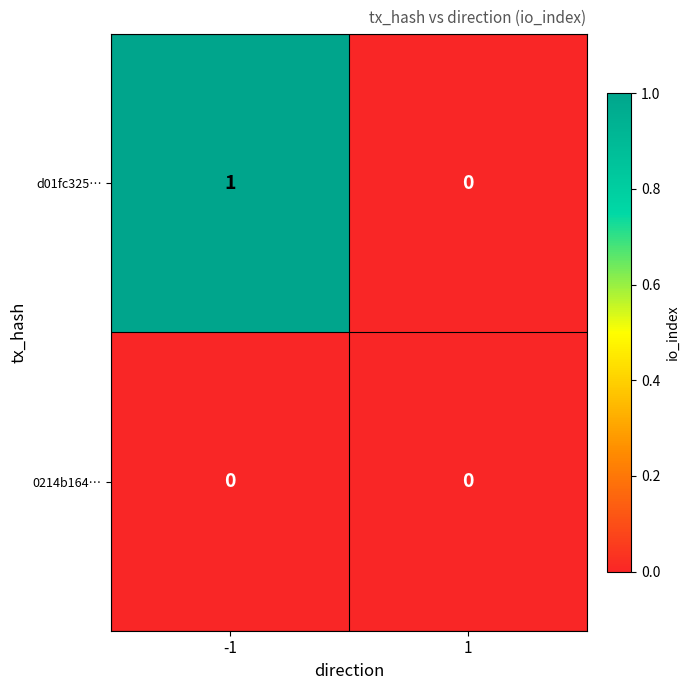

Which series has the largest range (max minus min)?

d01fc325…